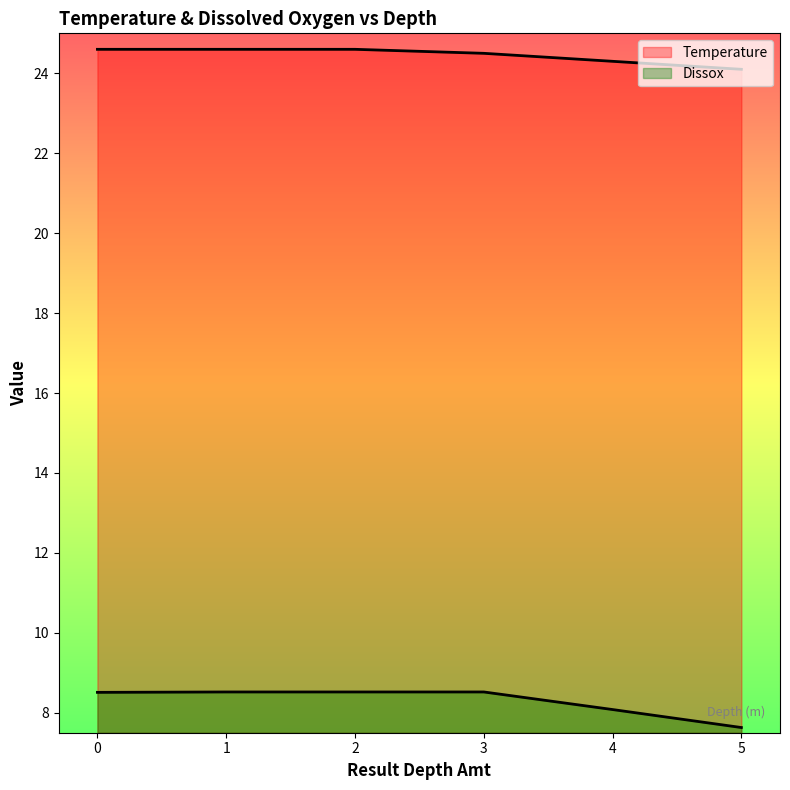

Count the number of categories in the chart.

6